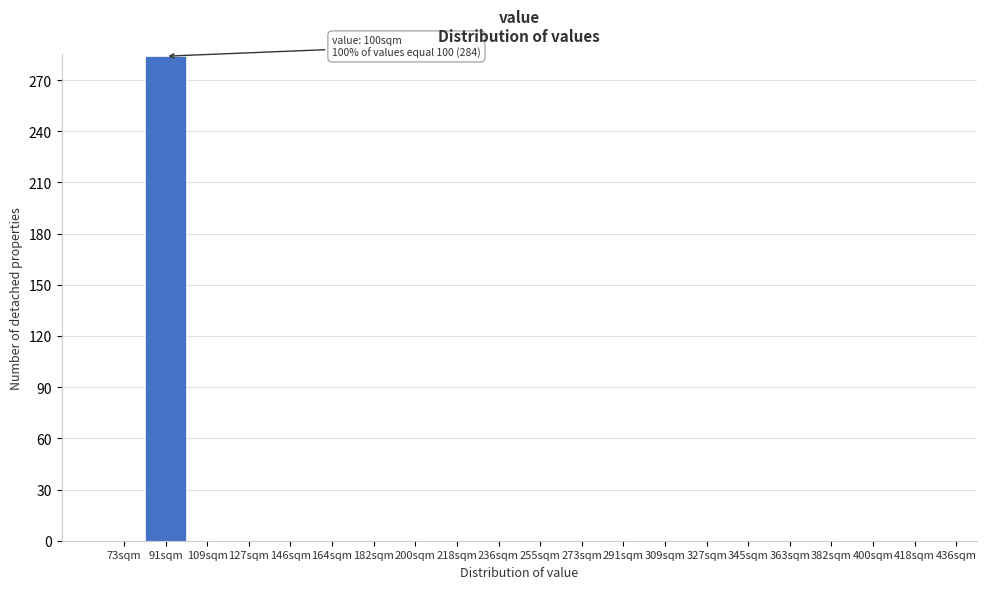

Reading left to right, list all the values displayed in this chart.

73sqm=0	91sqm=284	109sqm=0	127sqm=0	146sqm=0	164sqm=0	182sqm=0	200sqm=0	218sqm=0	236sqm=0	255sqm=0	273sqm=0	291sqm=0	309sqm=0	327sqm=0	345sqm=0	363sqm=0	382sqm=0	400sqm=0	418sqm=0